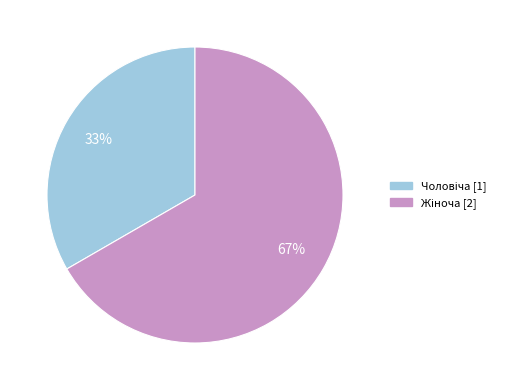

To the nearest percent, what is the average slice percentage?

50%